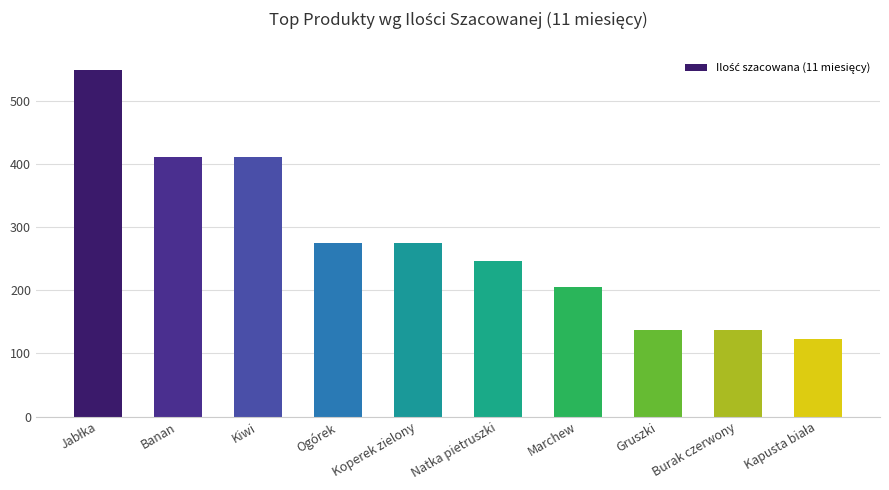

What is the greatest value displayed?

550.0